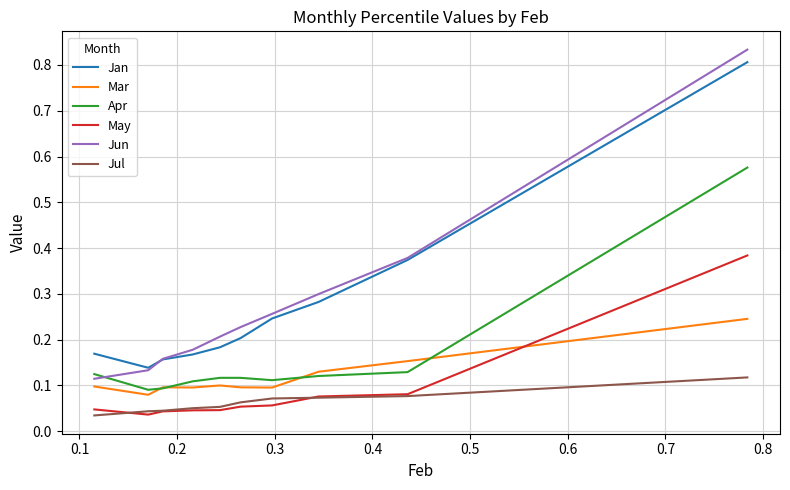

Which series has the widest spread of values?

Jun